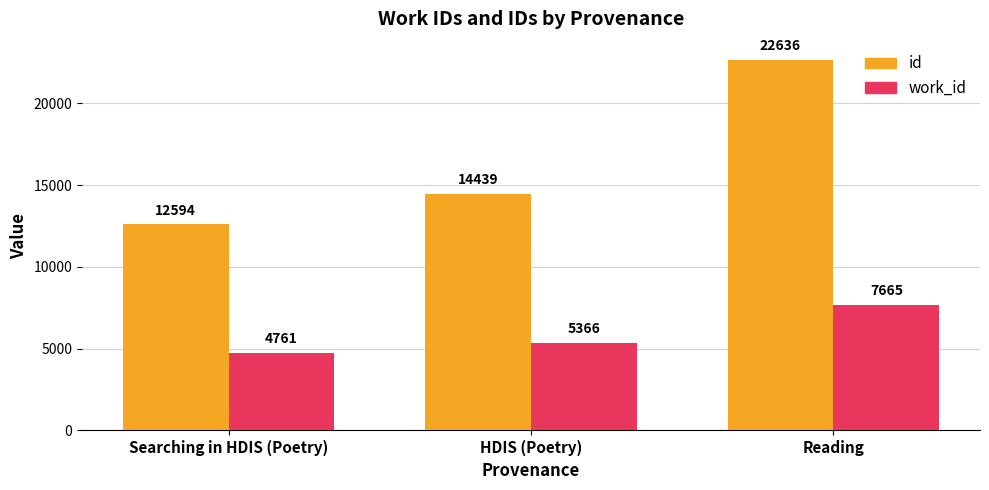

What position from the right is Searching in HDIS (Poetry)?

3